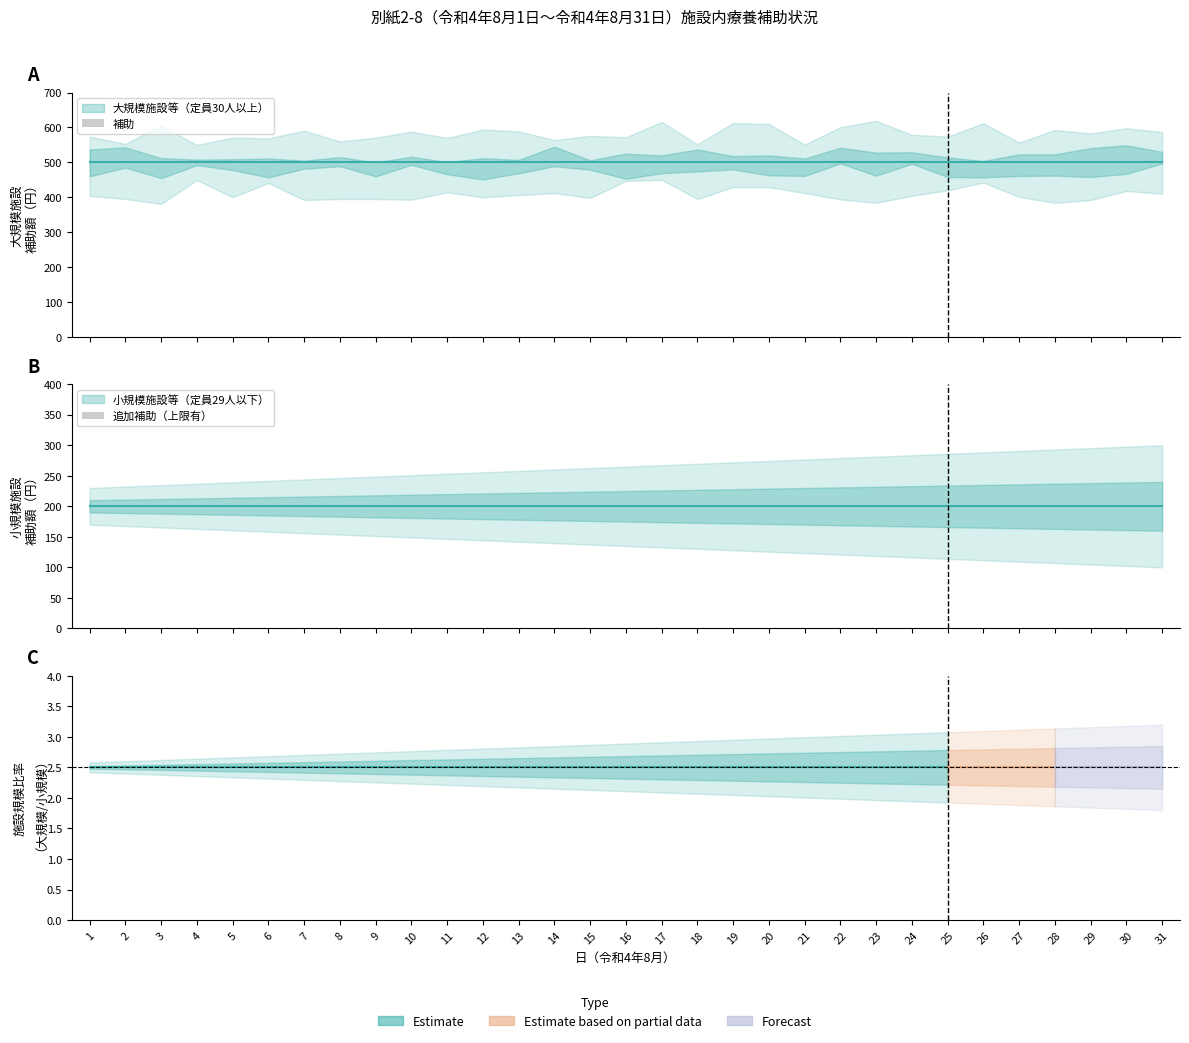

List the labels in order of 補助 value, smallest first.

1, 2, 3, 4, 5, 6, 7, 8, 9, 10, 11, 12, 13, 14, 15, 16, 17, 18, 19, 20, 21, 22, 23, 24, 25, 26, 27, 28, 29, 30, 31